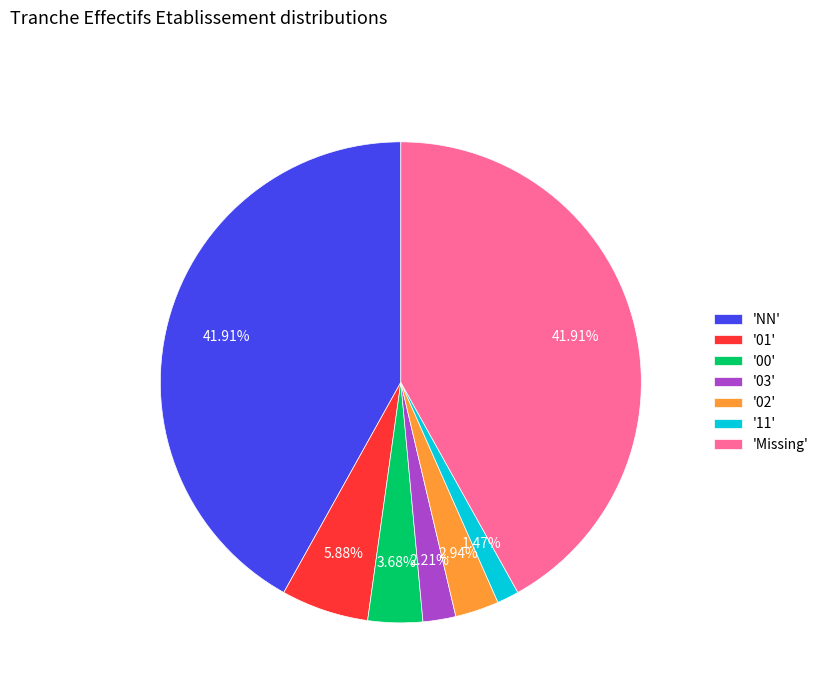

Is the sum of '11' and '03' greater than half?

No